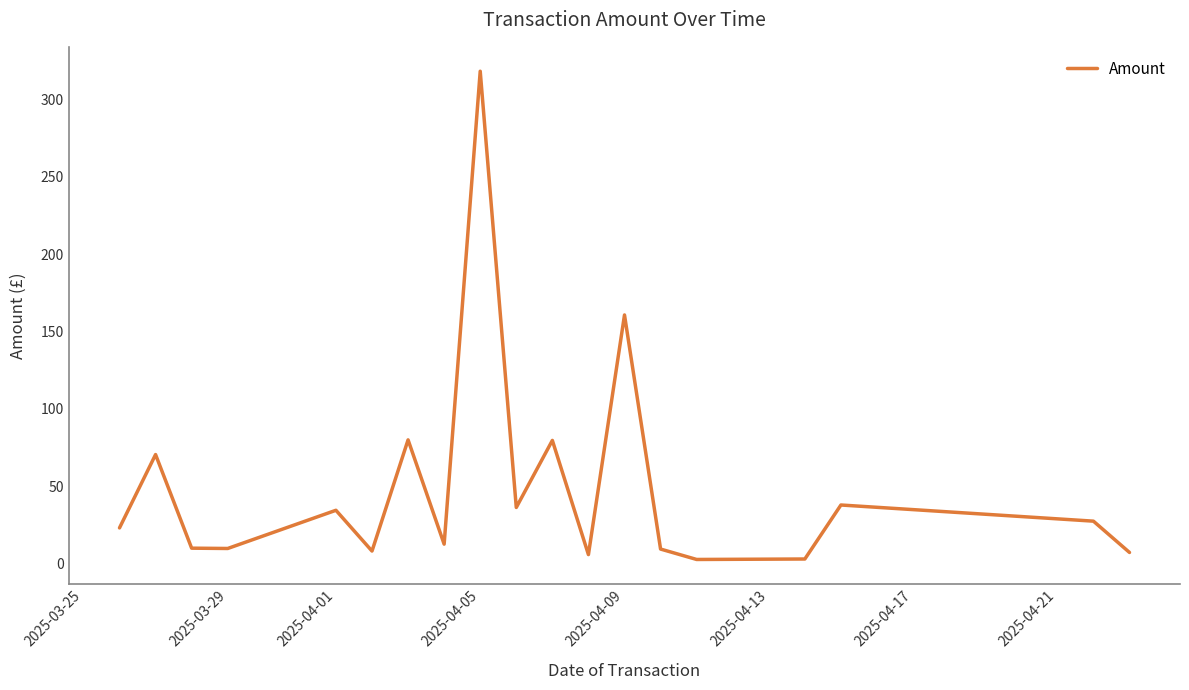

What is the maximum value shown in the chart?

318.2